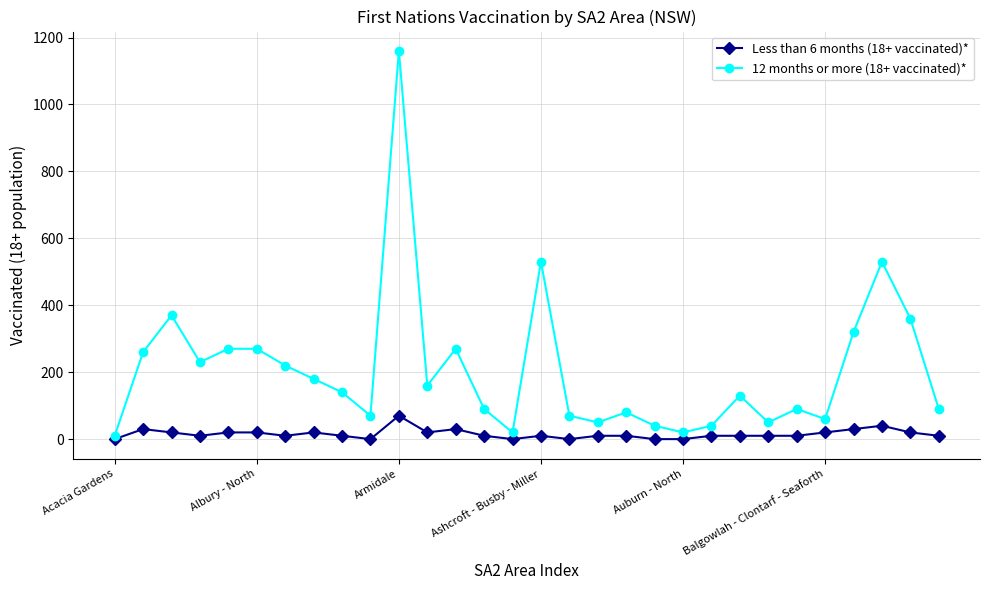

Rank the series by their average value, from lowest to highest.

Less than 6 months (18+ vaccinated)*, 12 months or more (18+ vaccinated)*